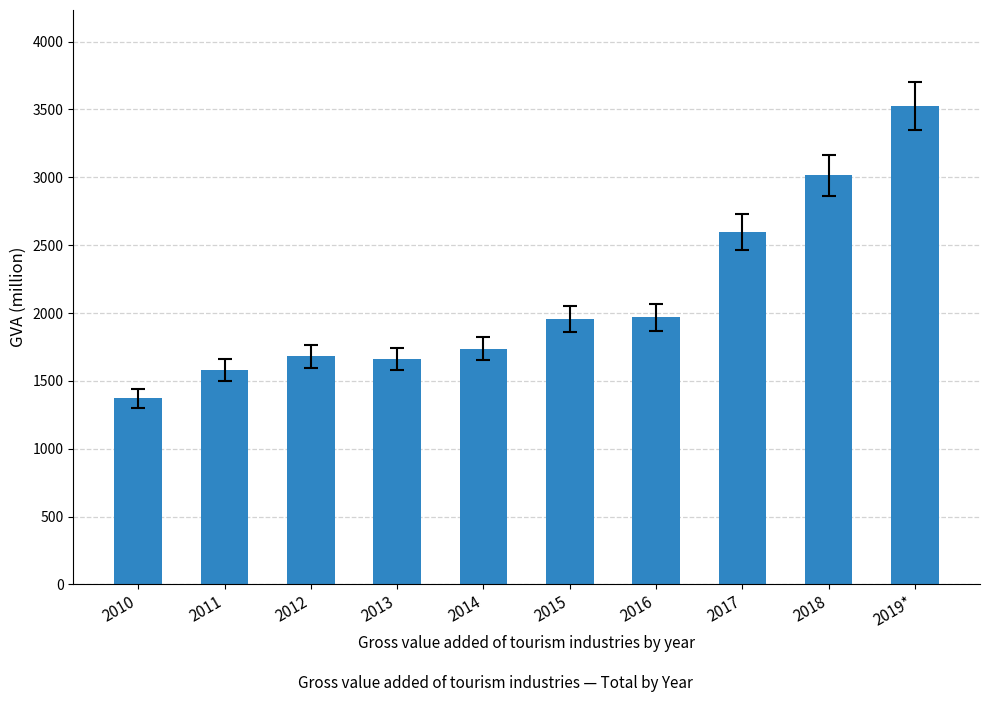

Which has a higher value, 2010 or 2015?

2015